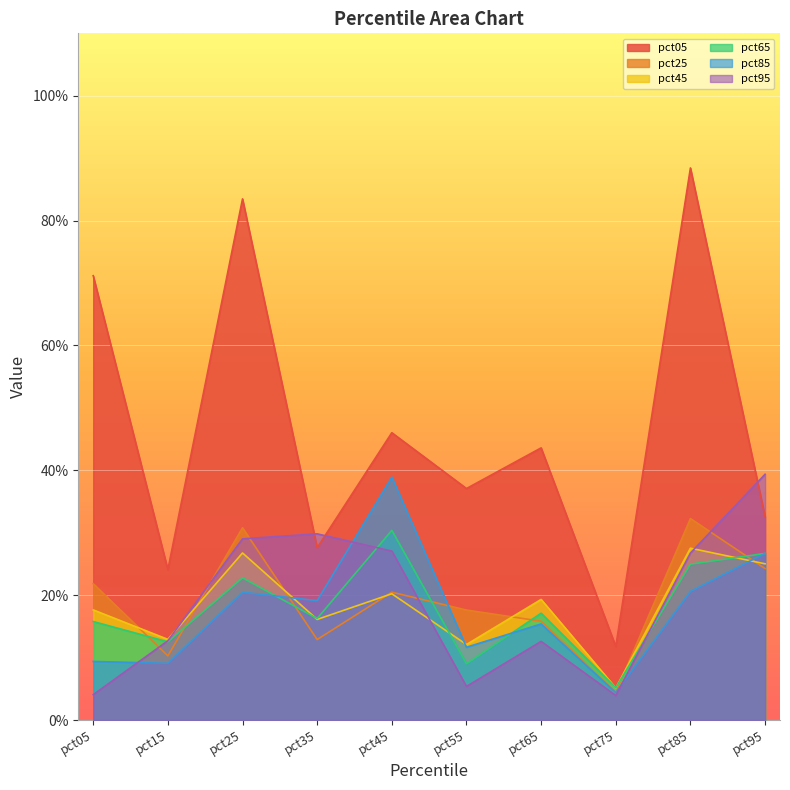

Where is pct45 nearest to the value 0?

pct75